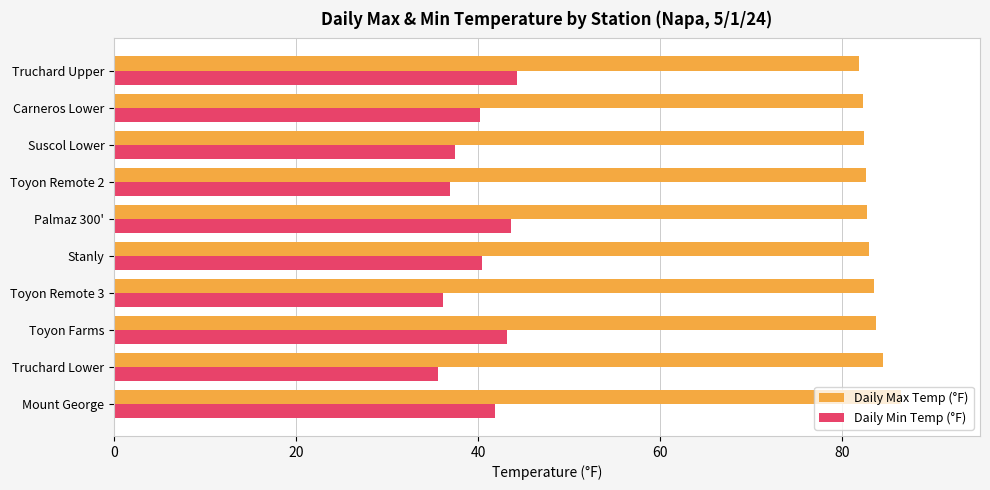

What is the spread (max minus min) of values at Toyon Remote 3?

47.4